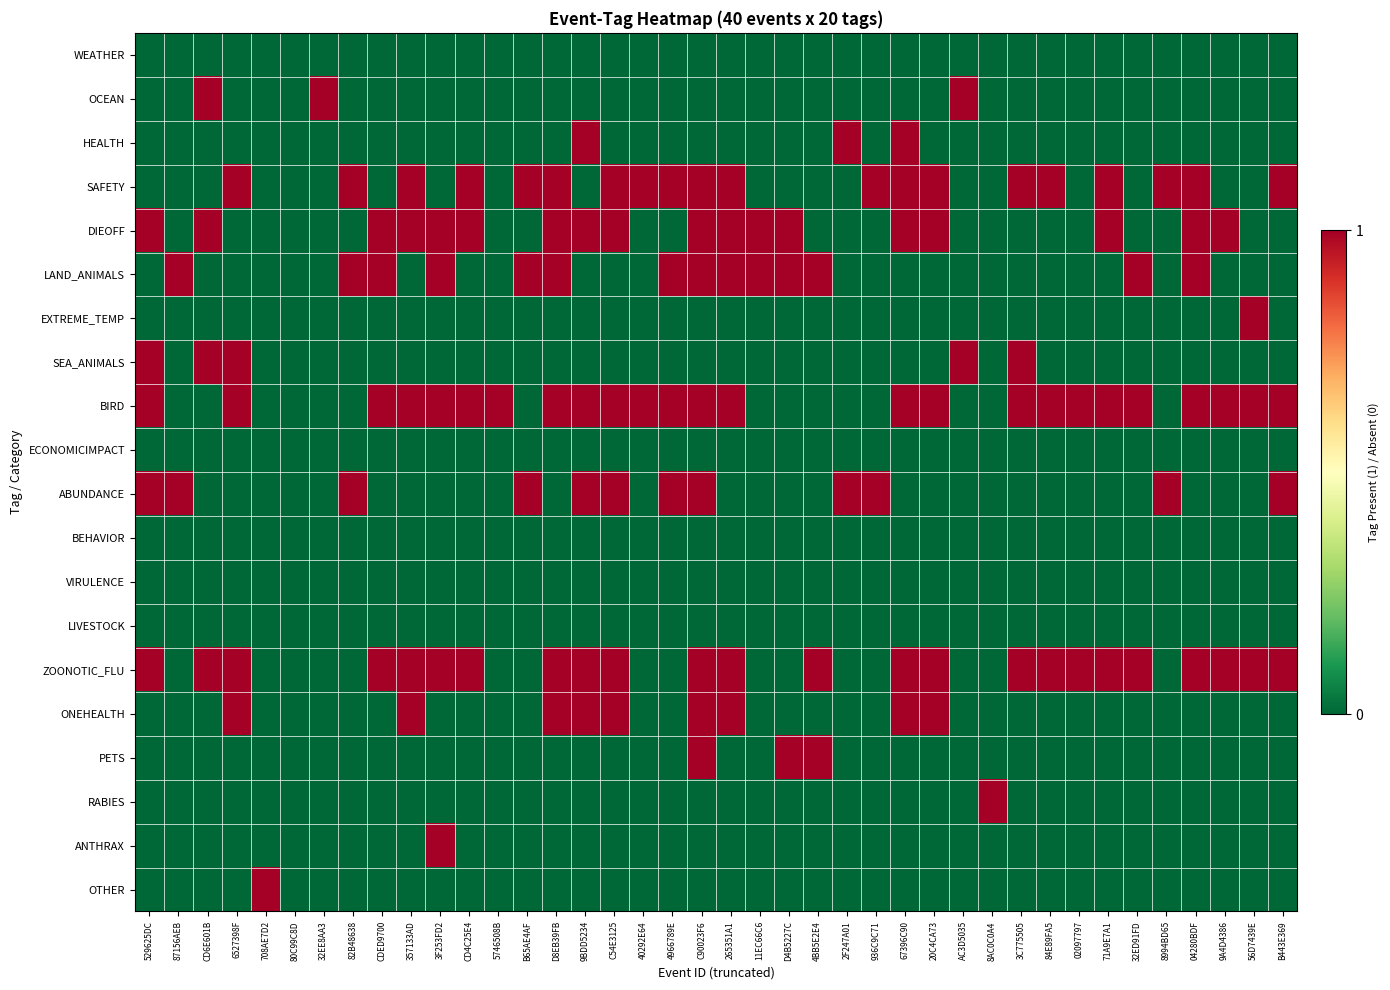

Rank the series by their maximum value, from lowest to highest.

WEATHER, ECONOMICIMPACT, BEHAVIOR, VIRULENCE, LIVESTOCK, OCEAN, HEALTH, SAFETY, DIEOFF, LAND_ANIMALS, EXTREME_TEMP, SEA_ANIMALS, BIRD, ABUNDANCE, ZOONOTIC_FLU, ONEHEALTH, PETS, RABIES, ANTHRAX, OTHER